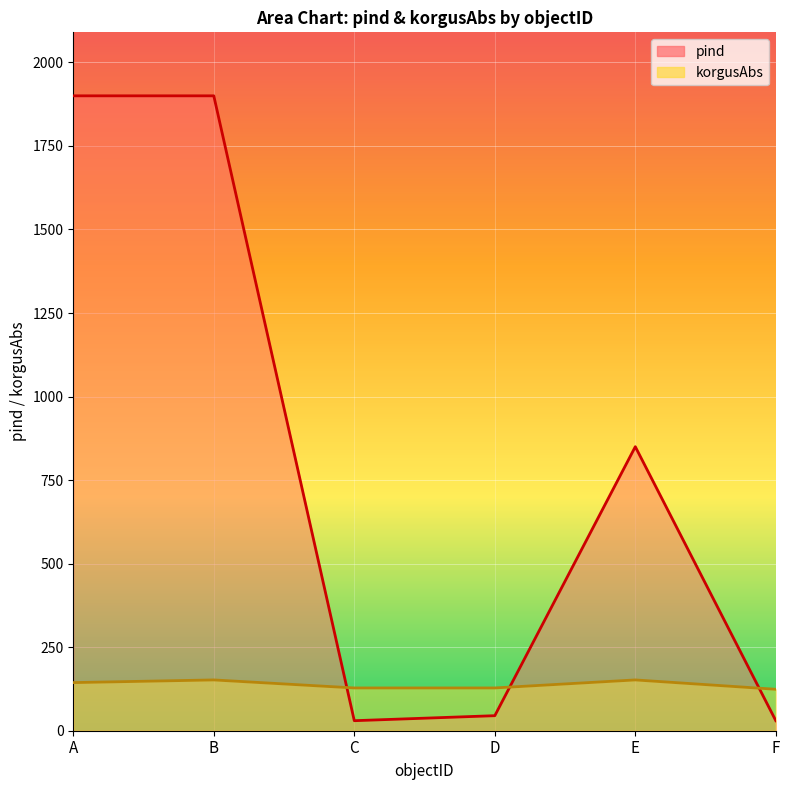

What is the value of the pind point at the 3rd from the left?

30